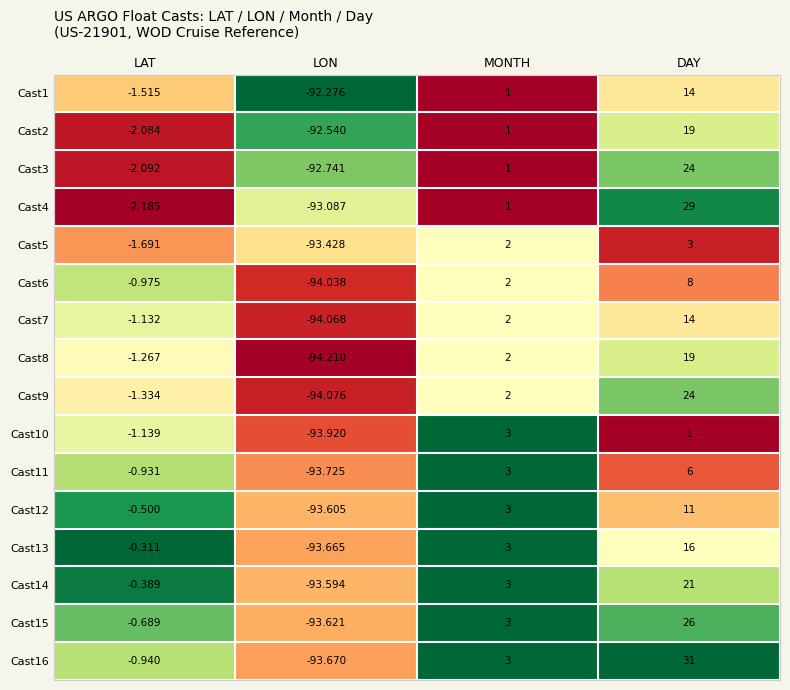

At which label is Cast13 closest to -38?

LAT